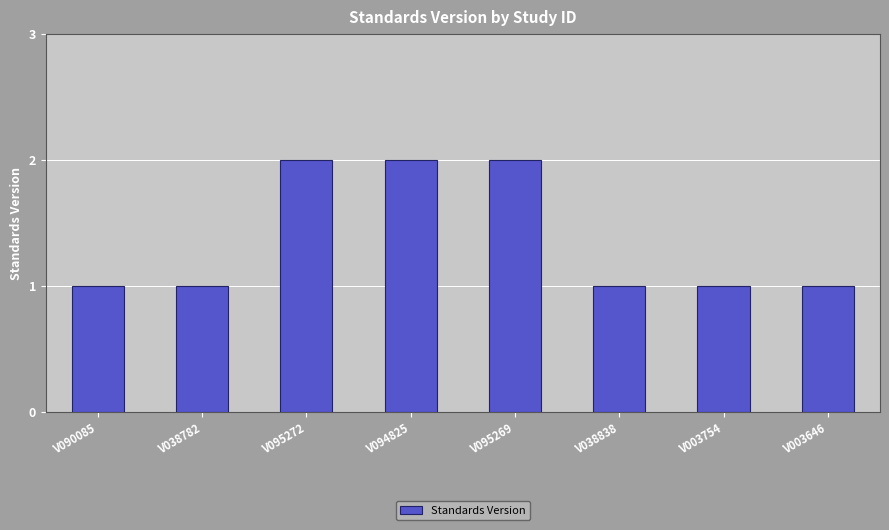

What is the label of the 4th bar from the left?

V094825